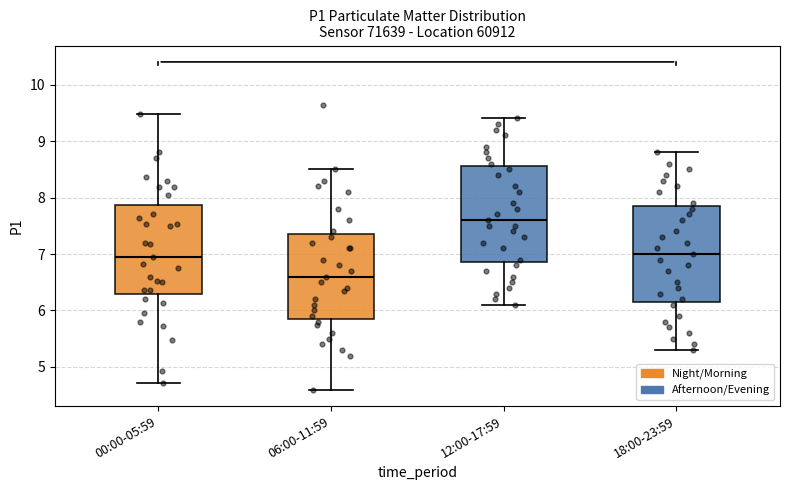

Where is the lower edge of the box for 00:00-05:59 on the y-axis? The values are not printed on the chart, so give them approximately, as read against the axis.

6.3